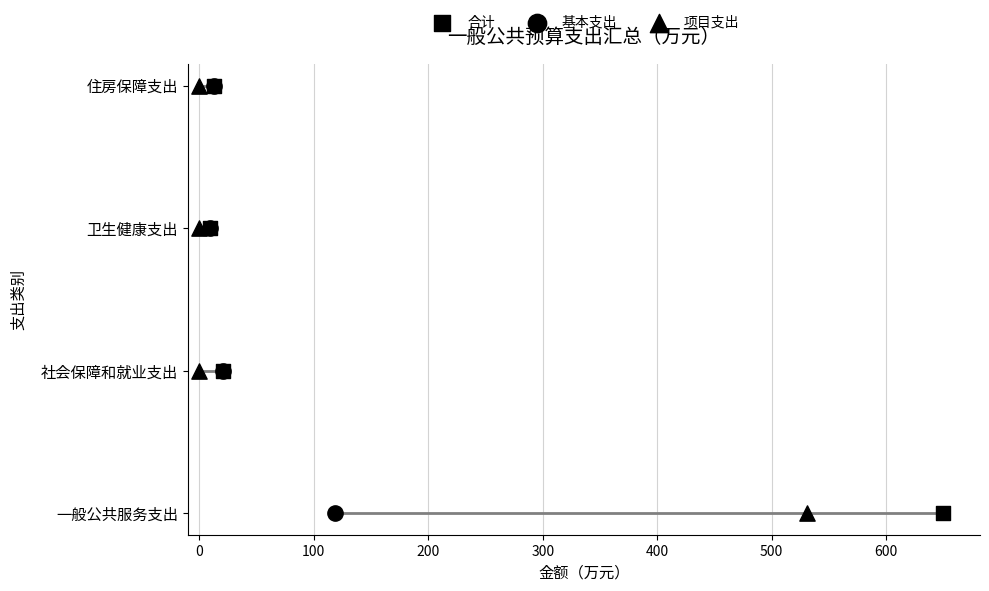

What is the total value across all series at 200?

9